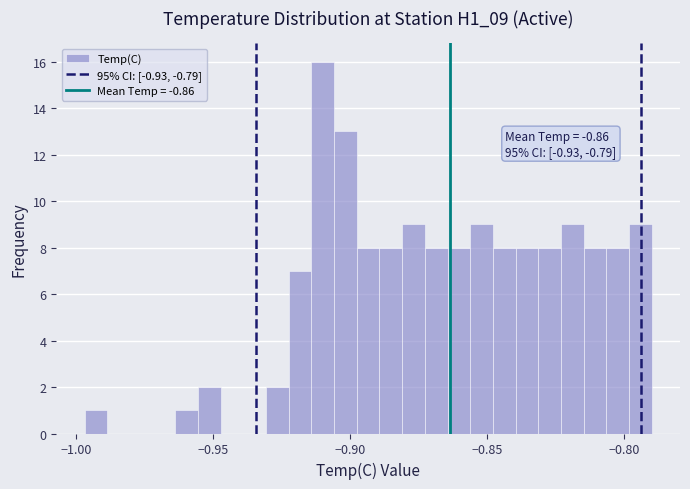

Read against the x-axis, roughly where is the centre of the tallest bar?

-0.910